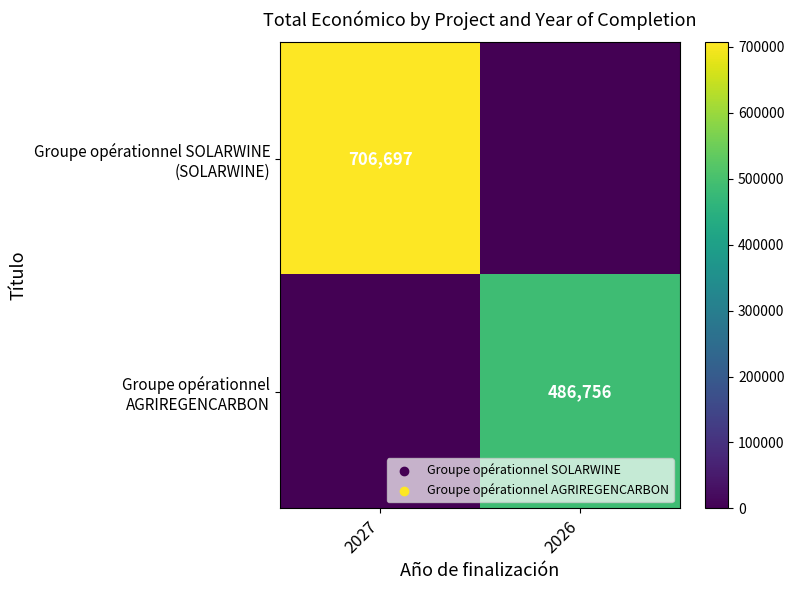

Is the value of Groupe opérationnel AGRIREGENCARBON at 2027 greater than the value of Groupe opérationnel SOLARWINE (SOLARWINE) at 2026?

No